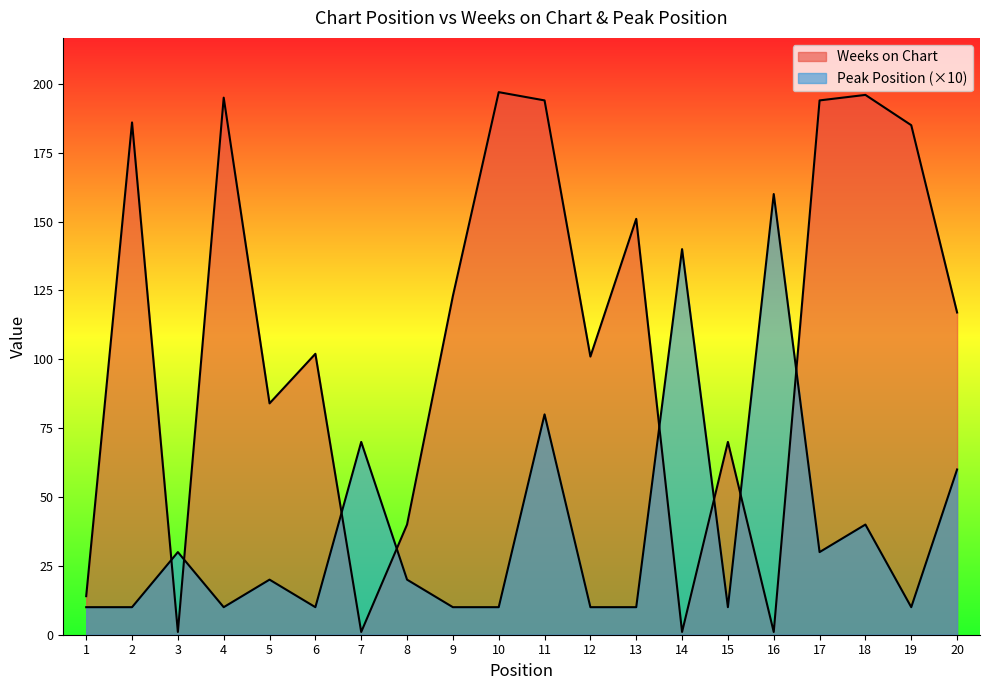

How many distinct data groups are displayed?

2